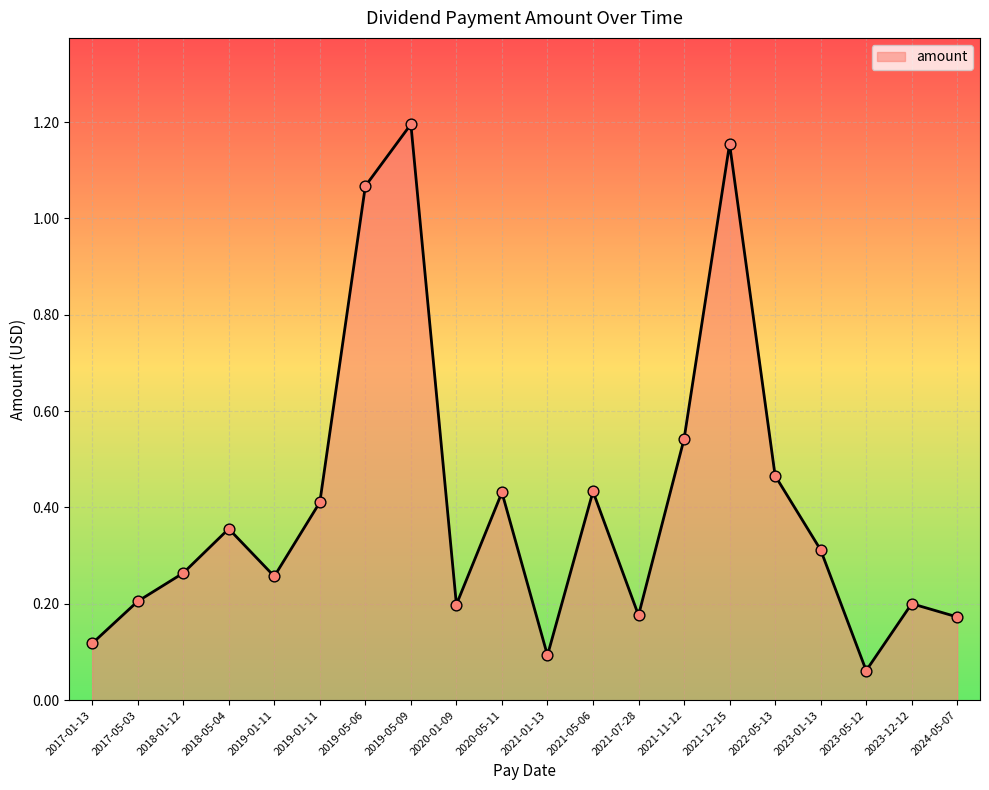

Which has a higher value, 2020-01-09 or 2019-01-11?

2019-01-11